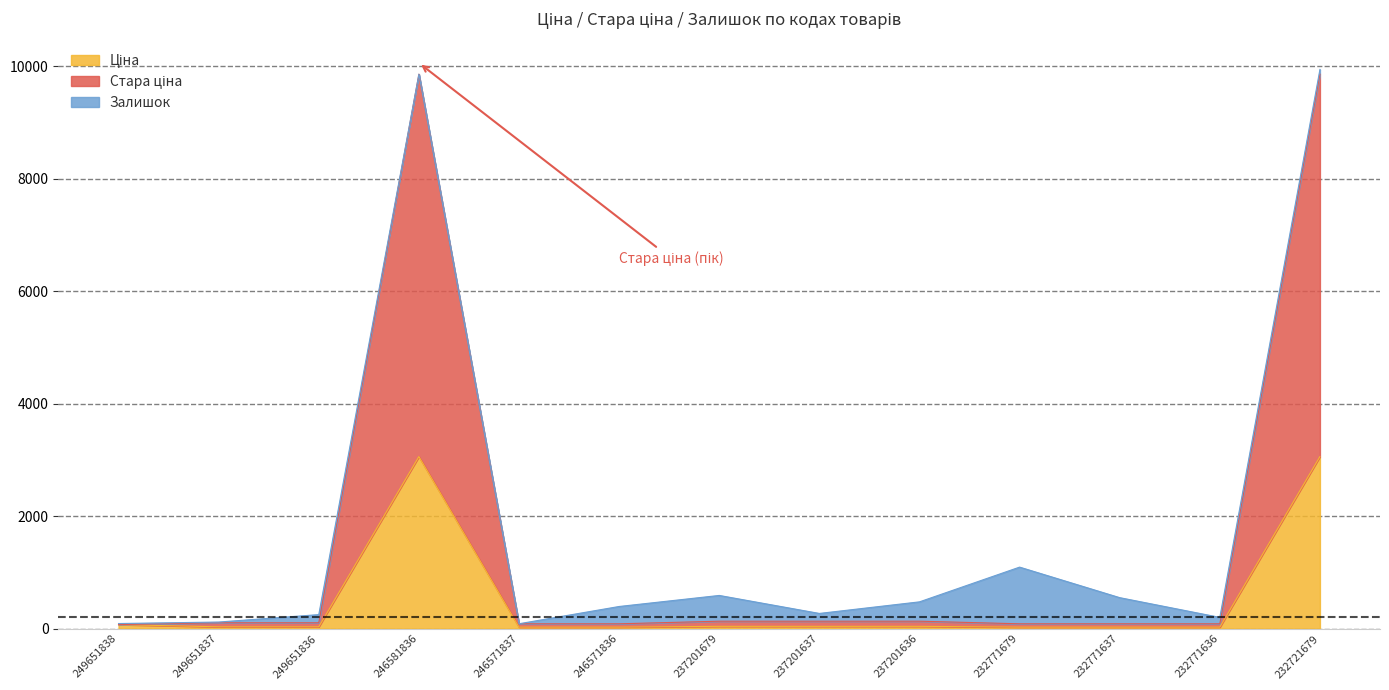

Which series has the widest spread of values?

Стара ціна